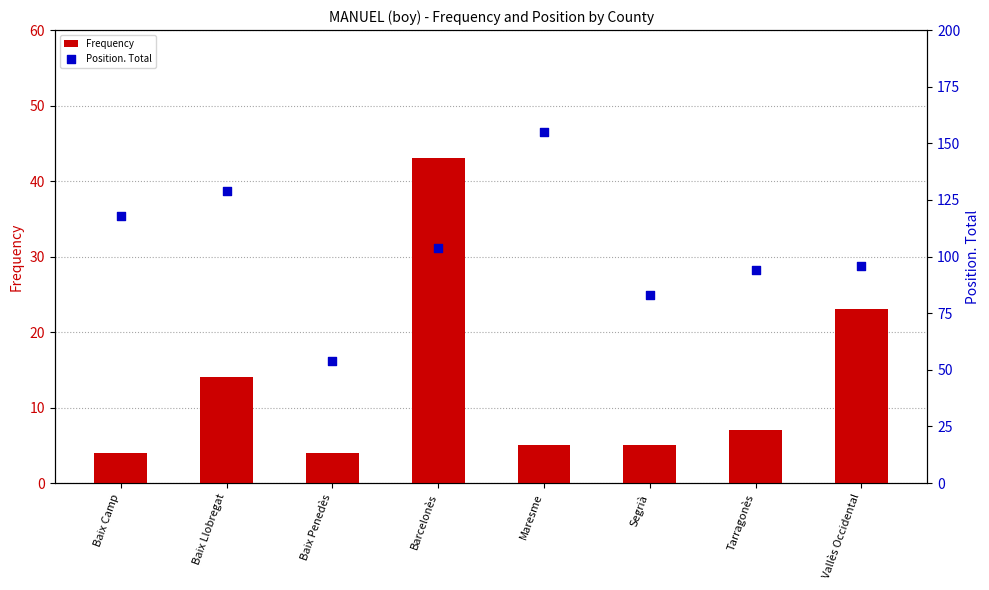

Which series contains the highest Y value?

Position. Total